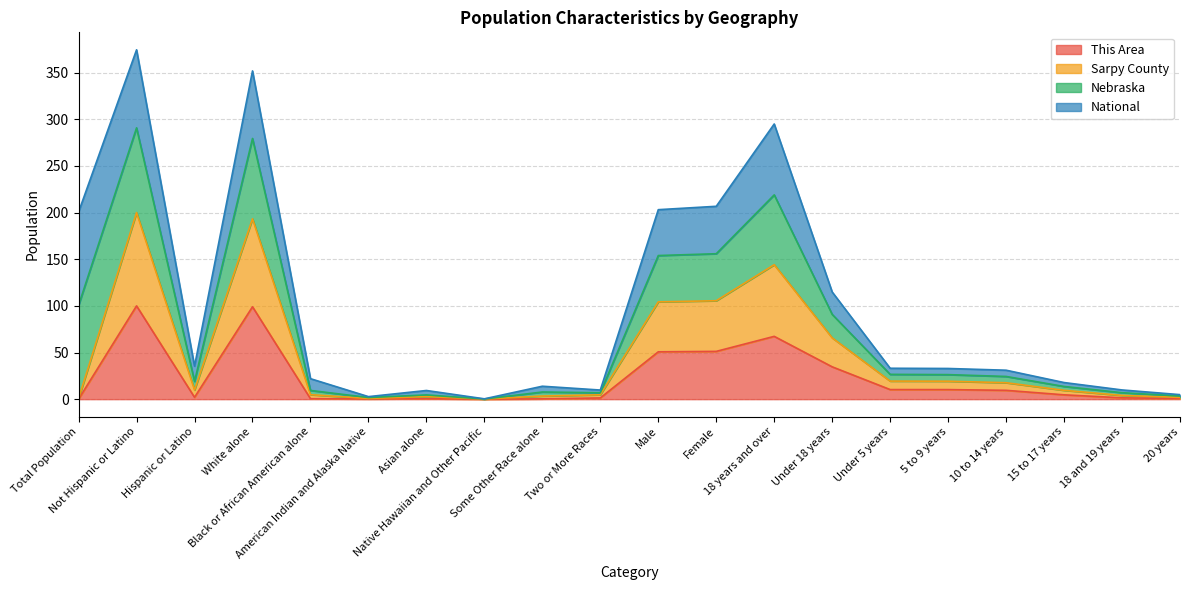

The Sarpy County series shows 0.5 at American Indian and Alaska Native. True or false?

False